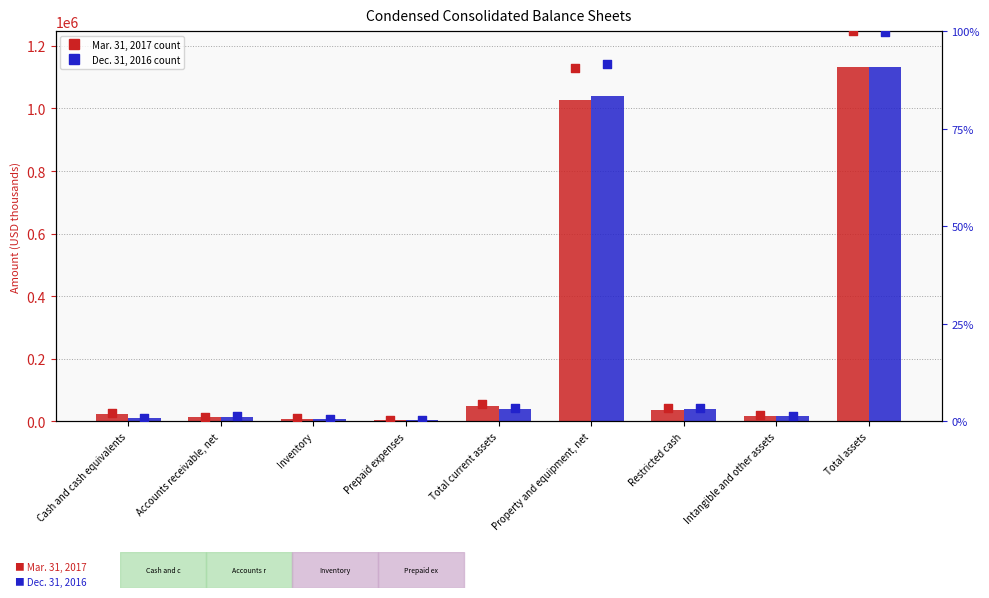

Which series contains the highest Y value?

Mar. 31, 2017